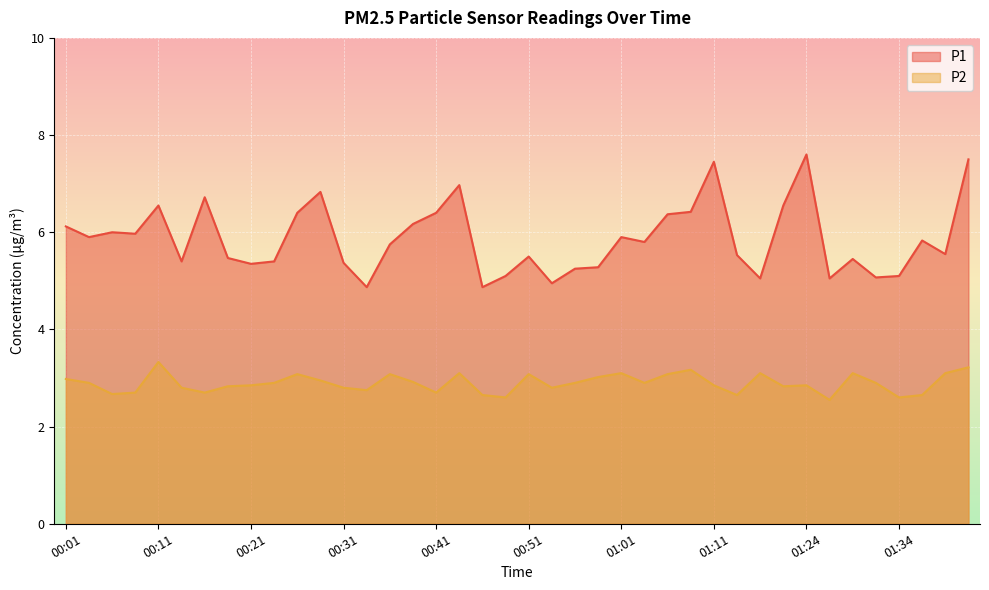

At which label does P1 first exceed 5?

00:01